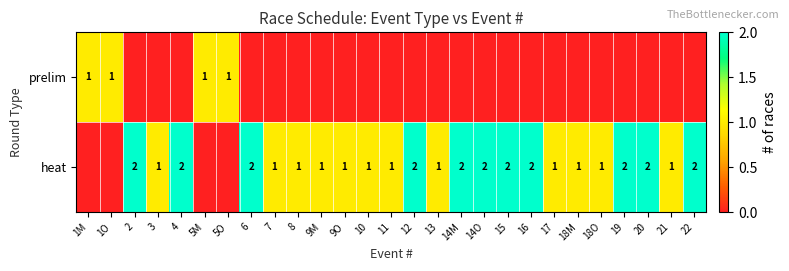

The heat series shows 1 at 17. True or false?

True